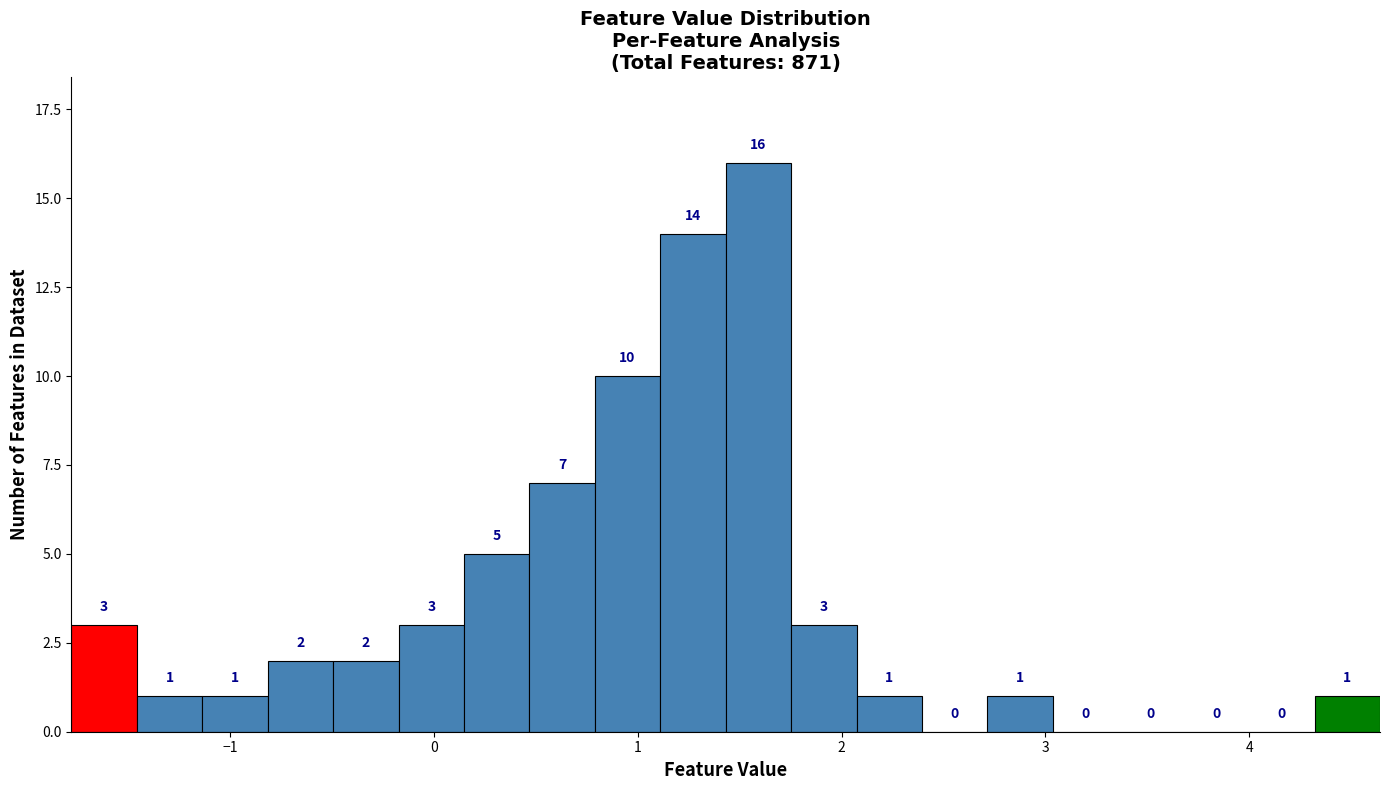

Around what value on the x-axis is the tallest bar? Give the approximate position of its centre, as read against the axis.

1.6